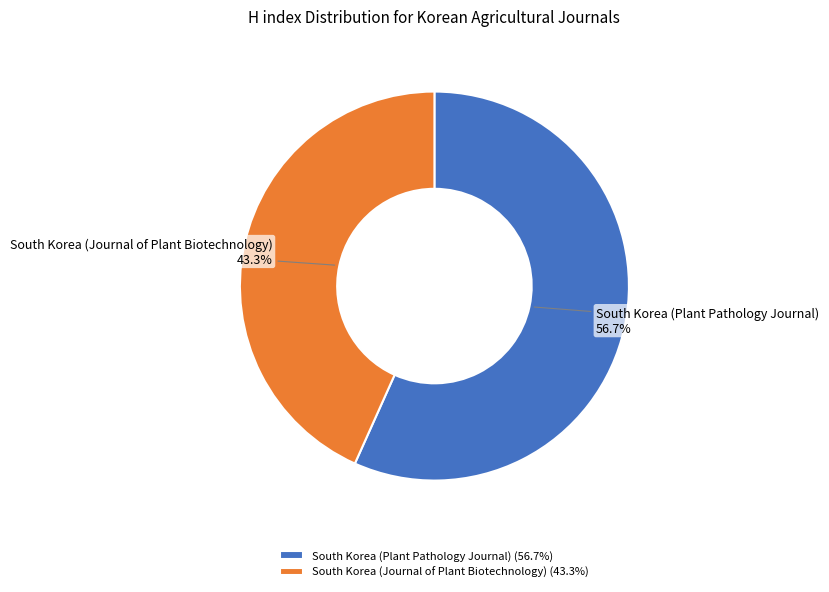

True or false: South Korea (Journal of Plant Biotechnology) accounts for 8% of the total.

False